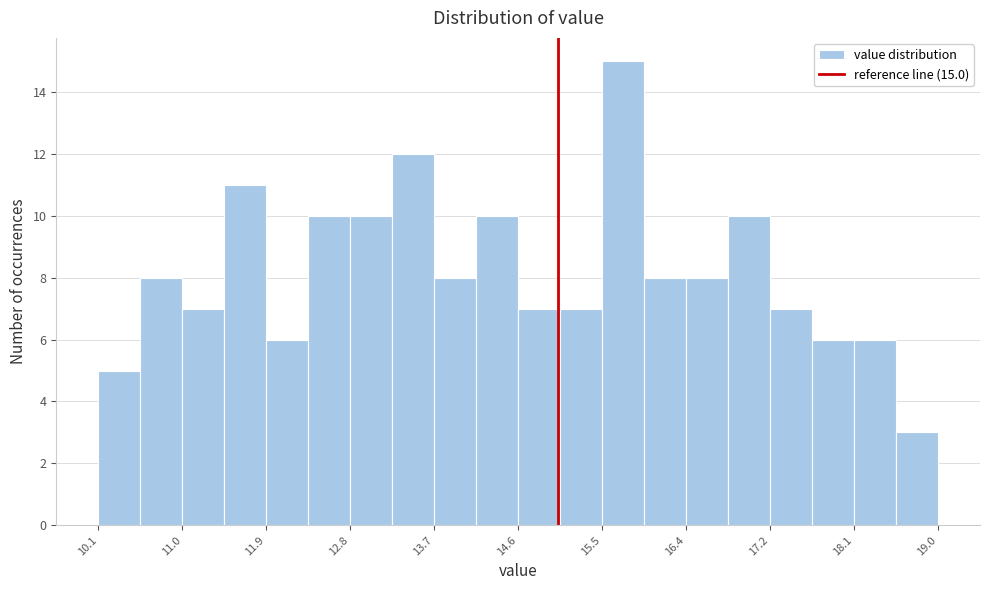

Over which range of the x-axis is the bar tallest?

15.5 to 15.9